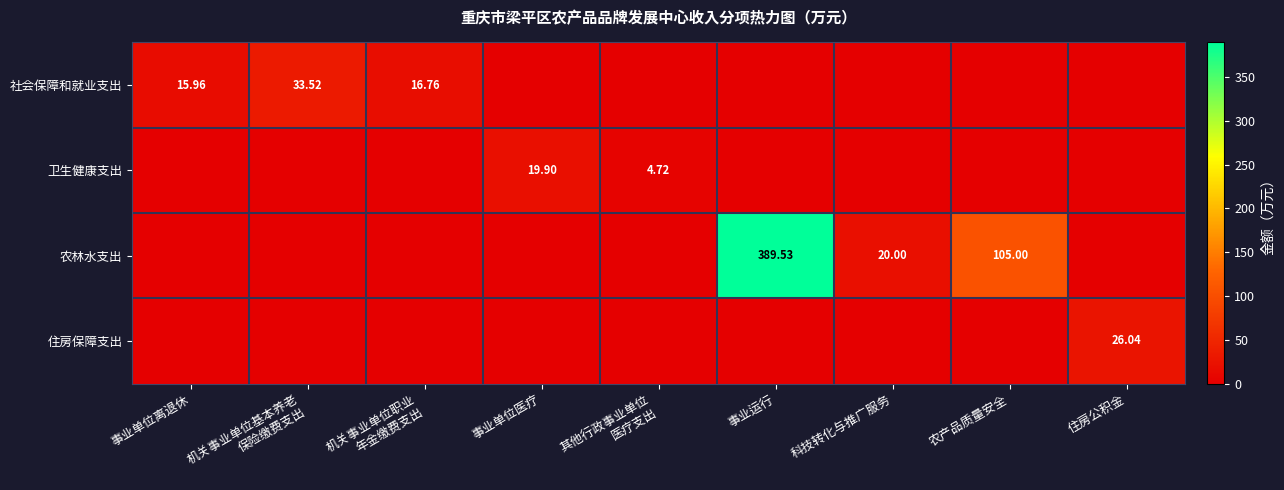

The 卫生健康支出 series shows 12.3 at 机关事业单位职业 年金缴费支出. True or false?

False